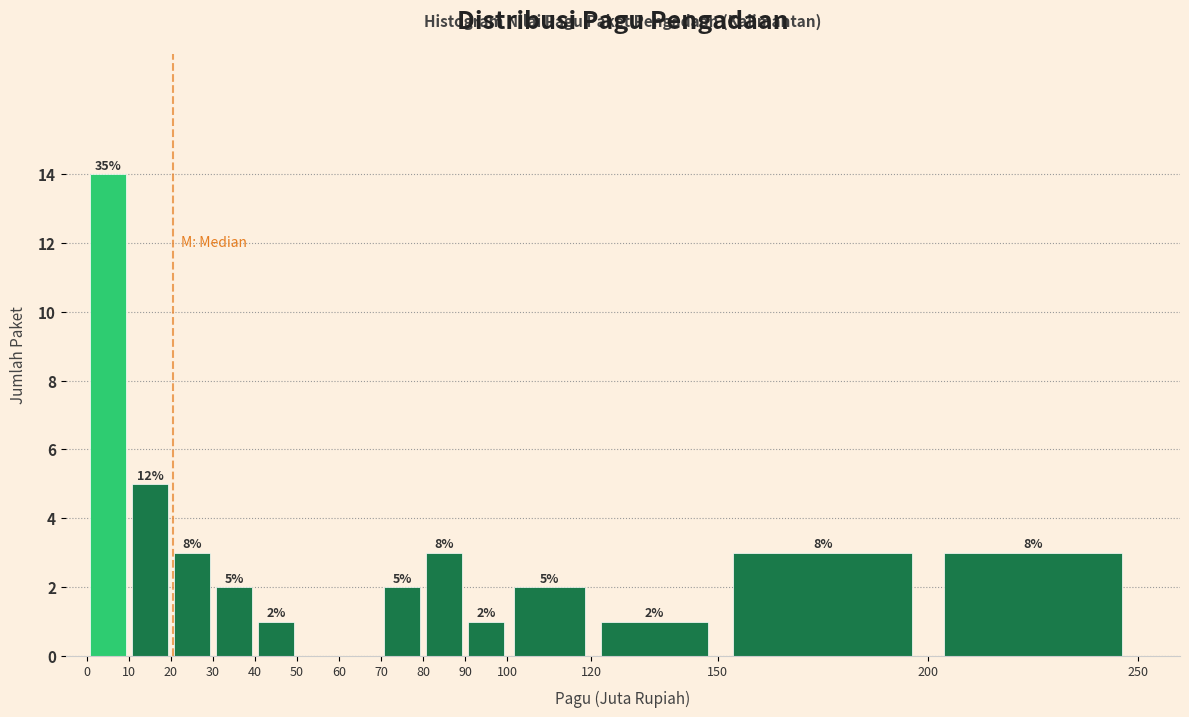

Over which range of the x-axis is the bar tallest?

0 to 10